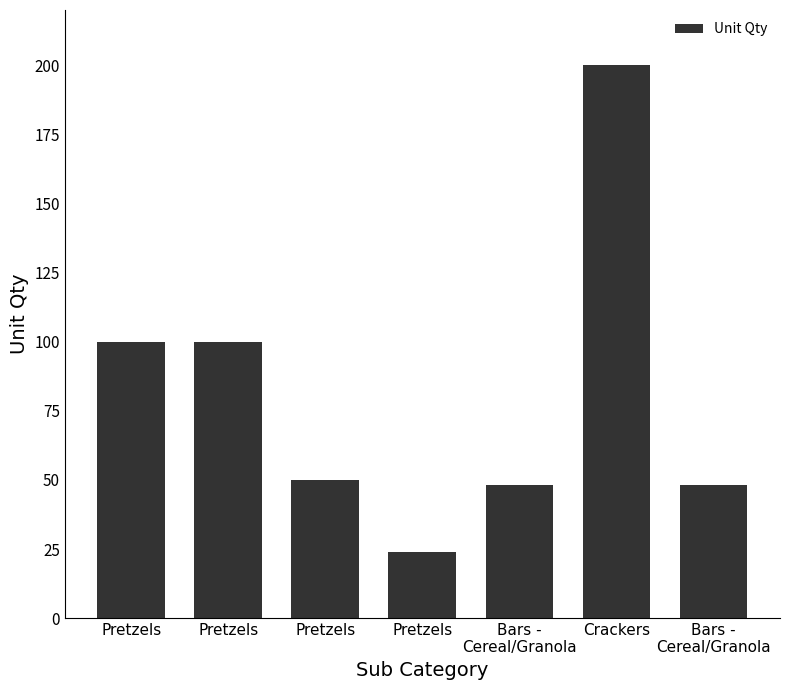

At which category does the chart reach its peak across all series?

Crackers